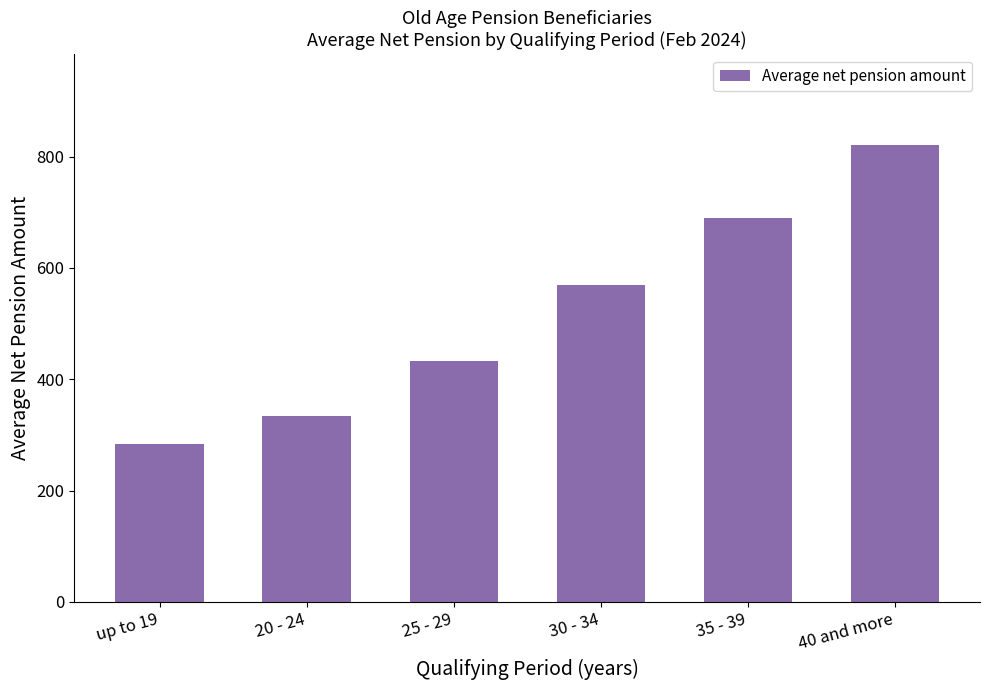

Reading left to right, what are all the values shown in this chart?

up to 19=283.3	20 - 24=334.1	25 - 29=433.0	30 - 34=569.5	35 - 39=689.9	40 and more=820.4